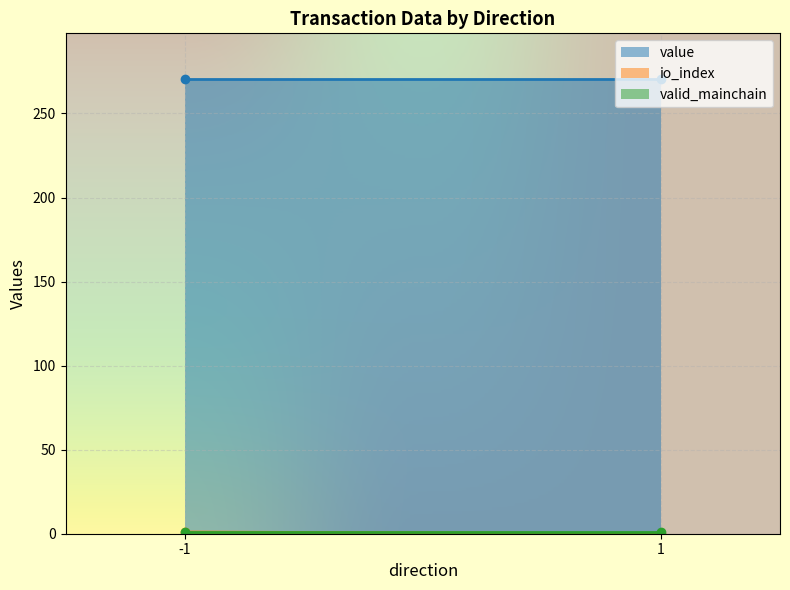

How many categories are shown in the chart?

2